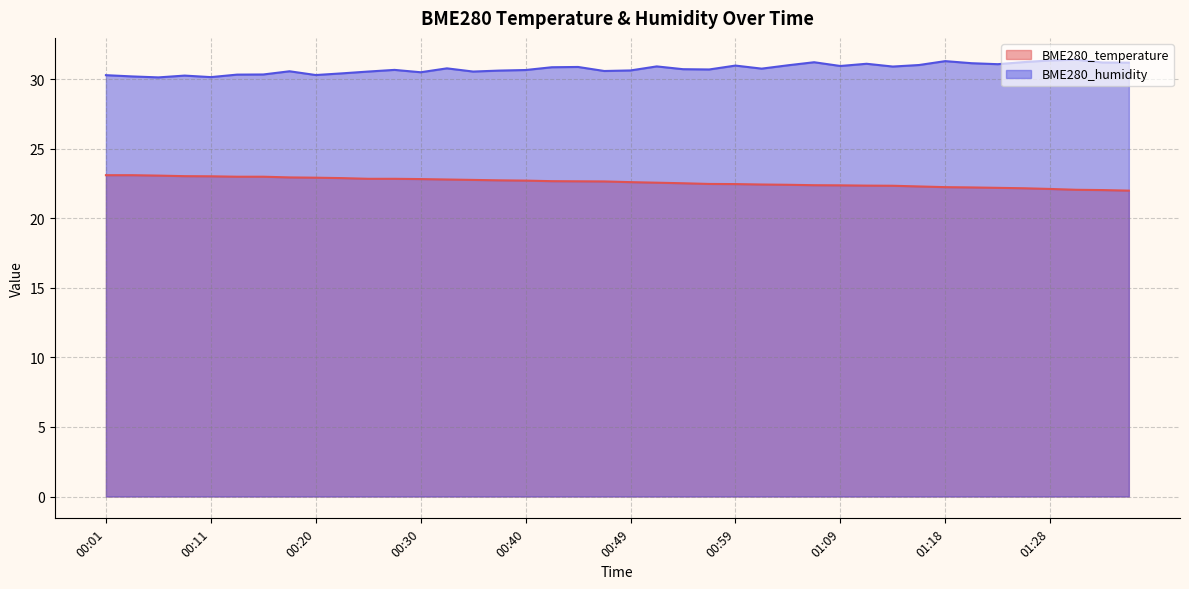

Which has a higher value, 01:35 or 00:57?

00:57